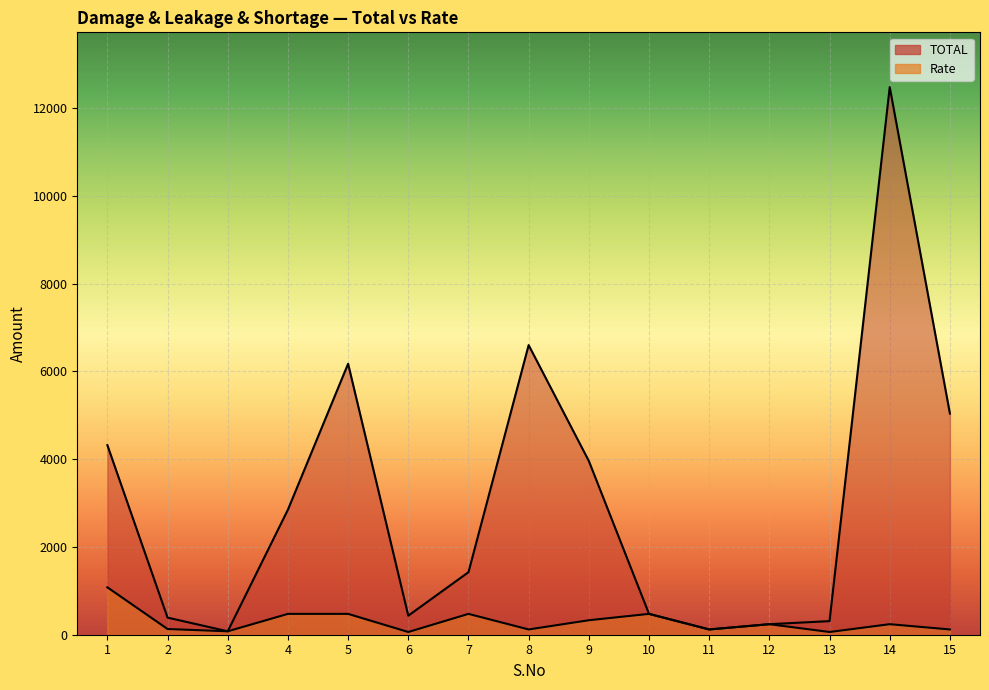

What is the value of the Rate point at the 2nd from the left?

130